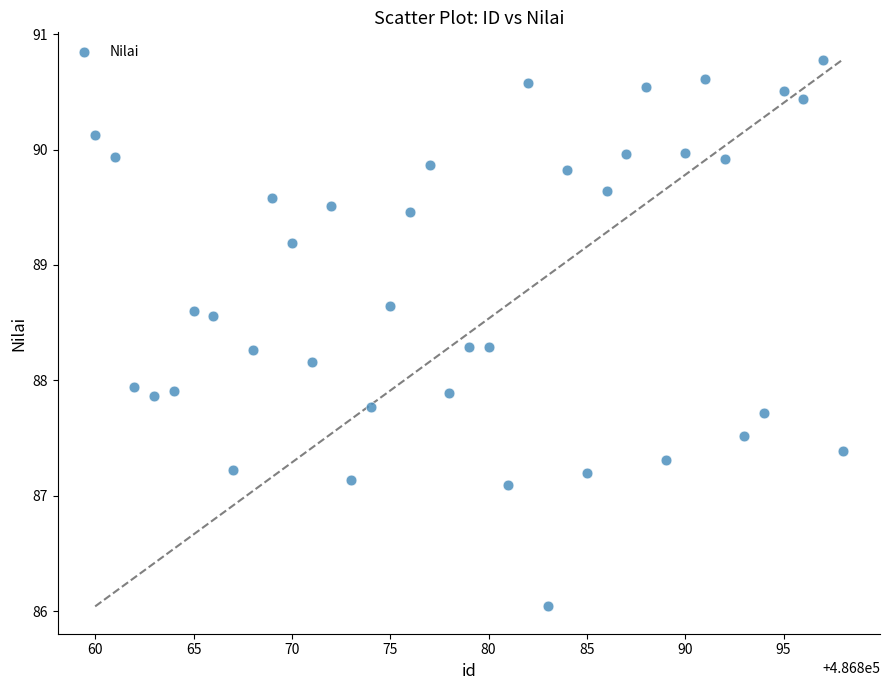

What is the range of Y values (max minus min)?

4.7